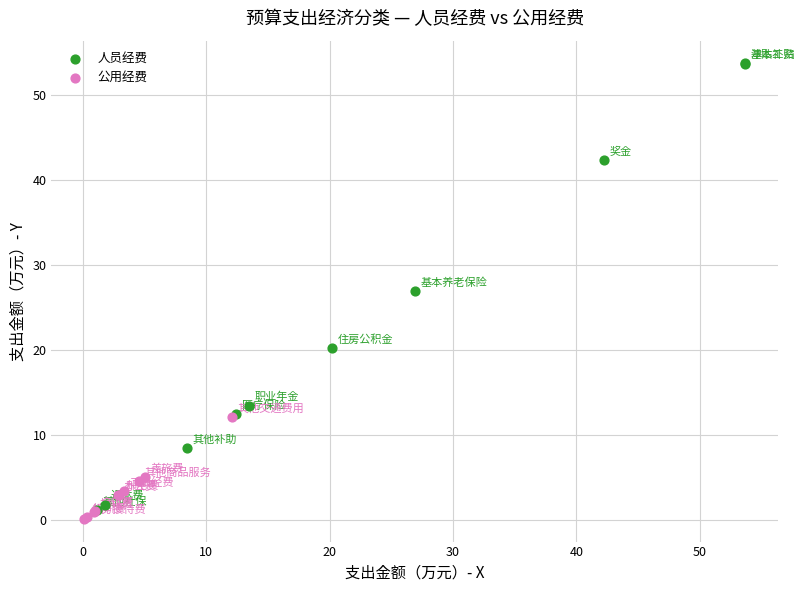

What are all the series names shown in the legend?

人员经费, 公用经费